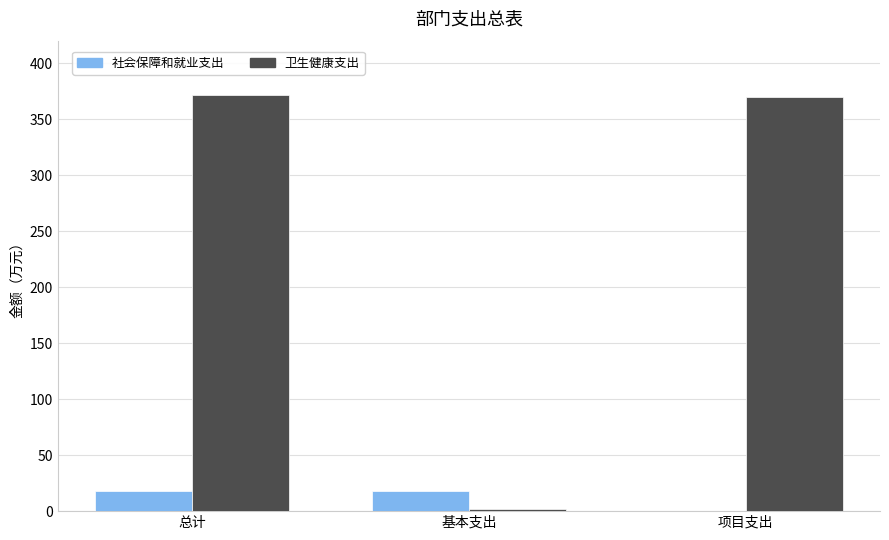

True or false: 卫生健康支出 has a value of 501.2 at 总计.

False